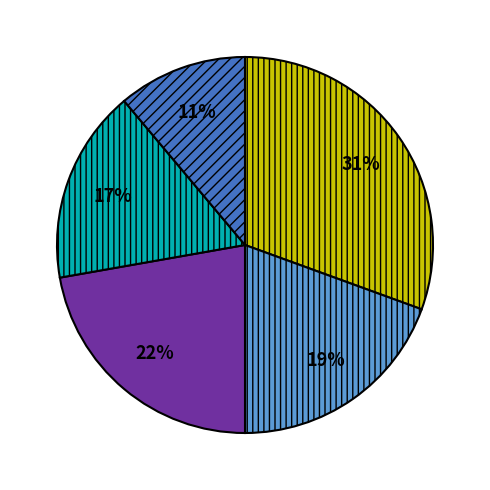

To the nearest percent, what is the average slice percentage?

20%